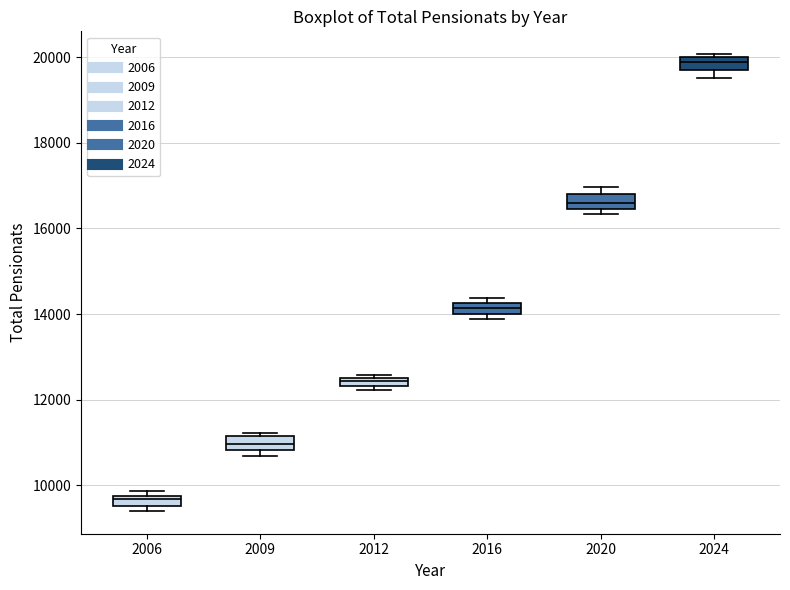

Which box has the highest median line?

2024